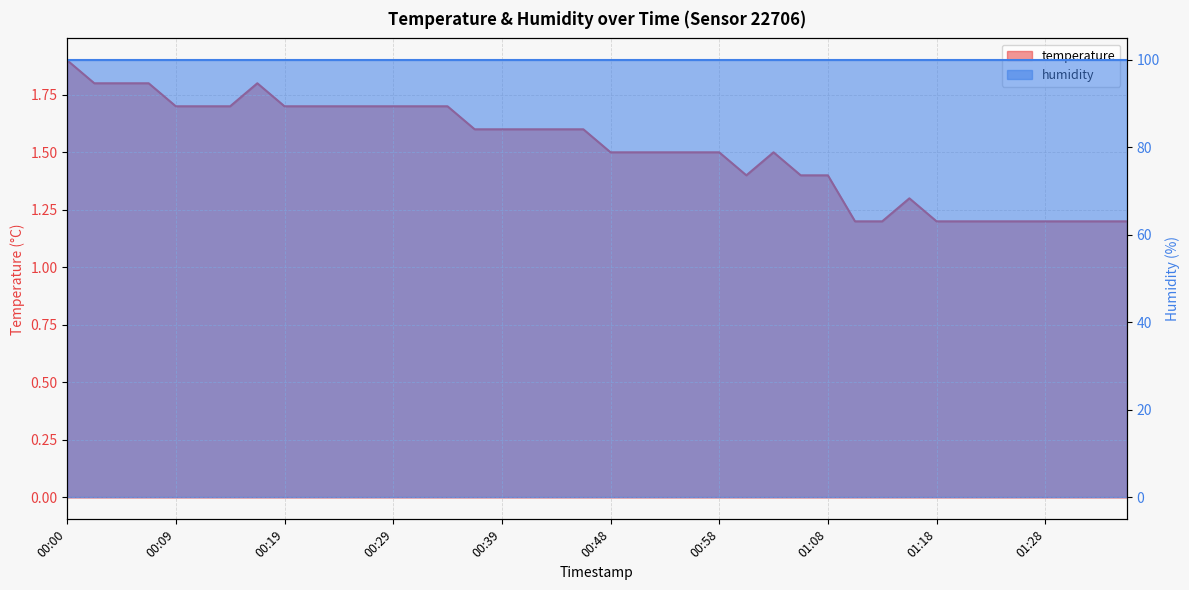

Reading left to right, extract all data points from this chart.

1.9	1.8	1.8	1.8	1.7	1.7	1.7	1.8	1.7	1.7	1.7	1.7	1.7	1.7	1.7	1.6	1.6	1.6	1.6	1.6	1.5	1.5	1.5	1.5	1.5	1.4	1.5	1.4	1.4	1.2	1.2	1.3	1.2	1.2	1.2	1.2	1.2	1.2	1.2	1.2